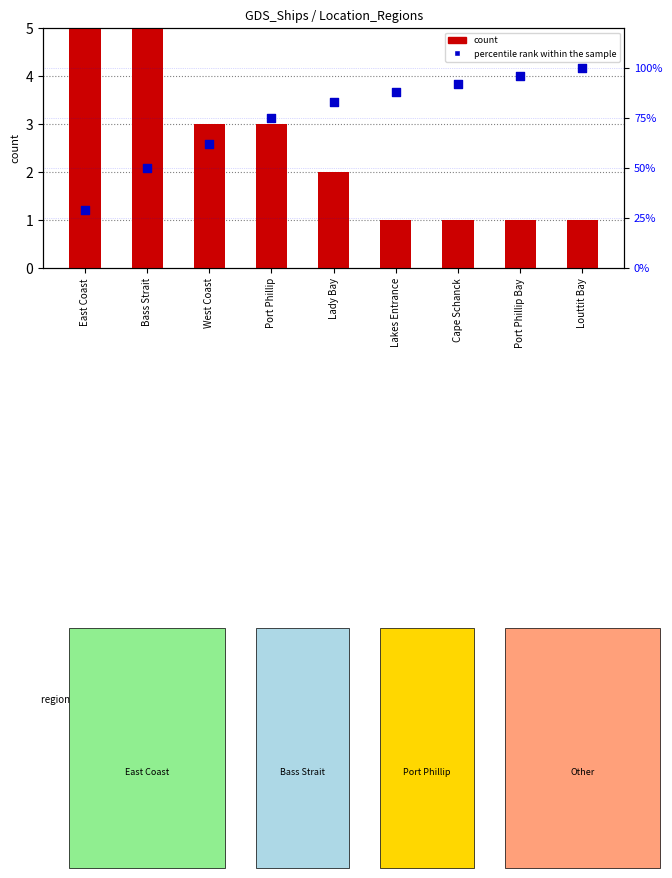

Which series contains the highest Y value?

percentile rank within the sample